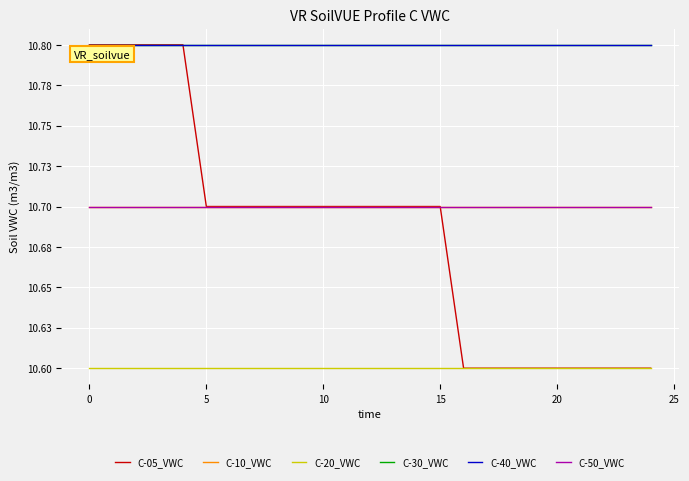

How many categories are shown in the chart?

25